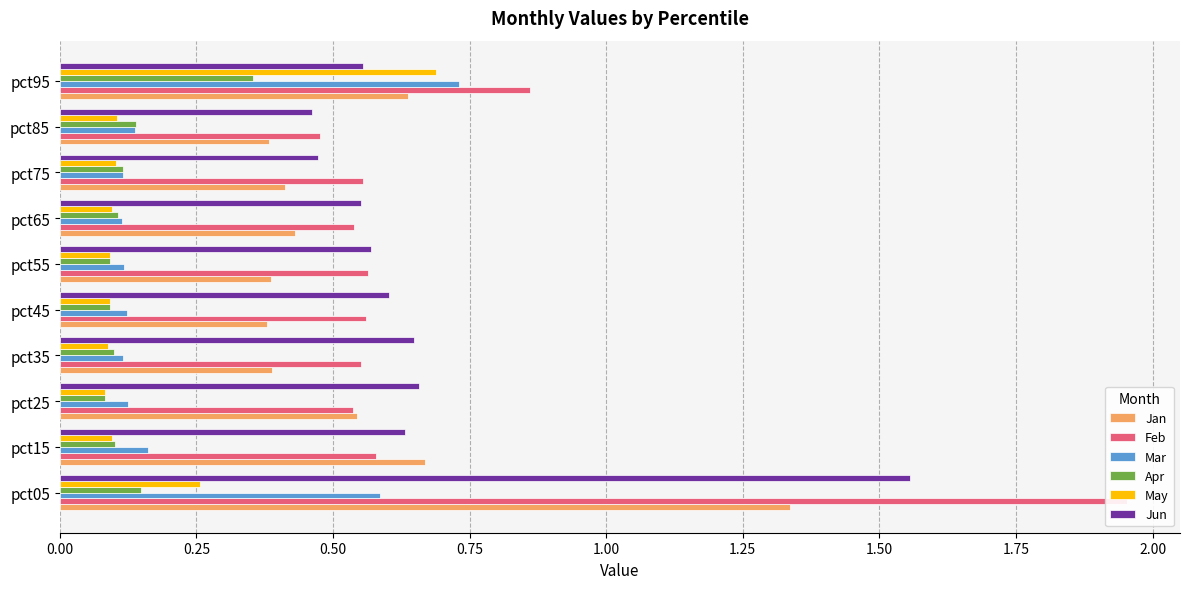

What is the total value across all series at pct25?

2.0